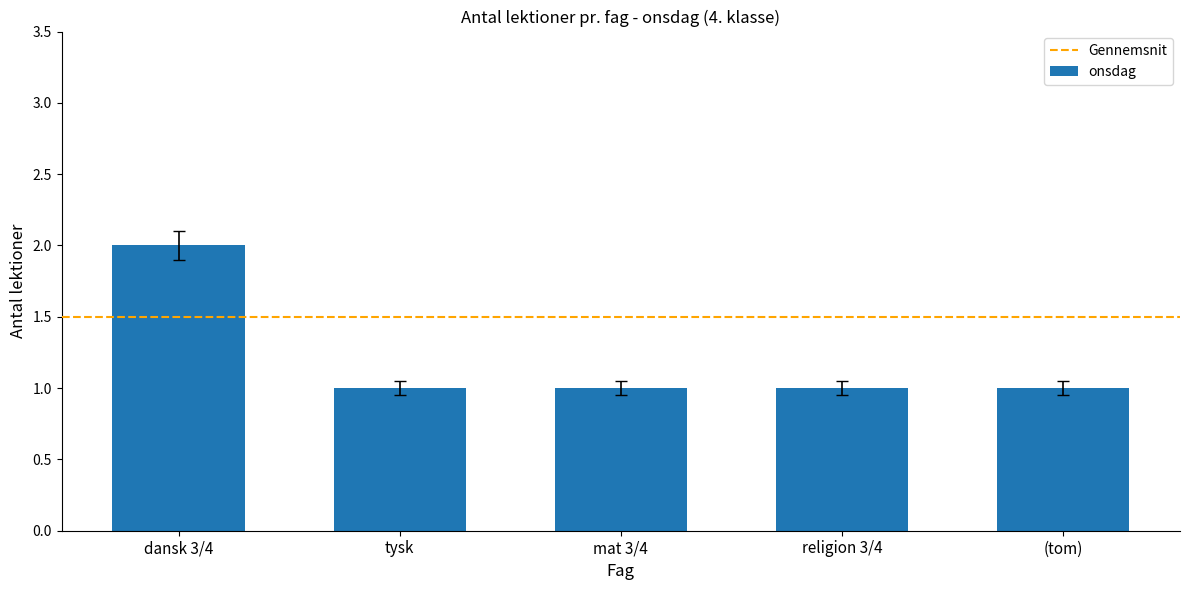

Reading right to left, what are all the values shown in this chart?

1	1	1	1	2